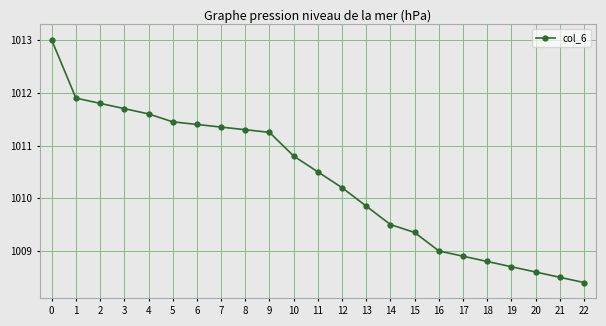

Is this an area chart (filled region under the line)?

No